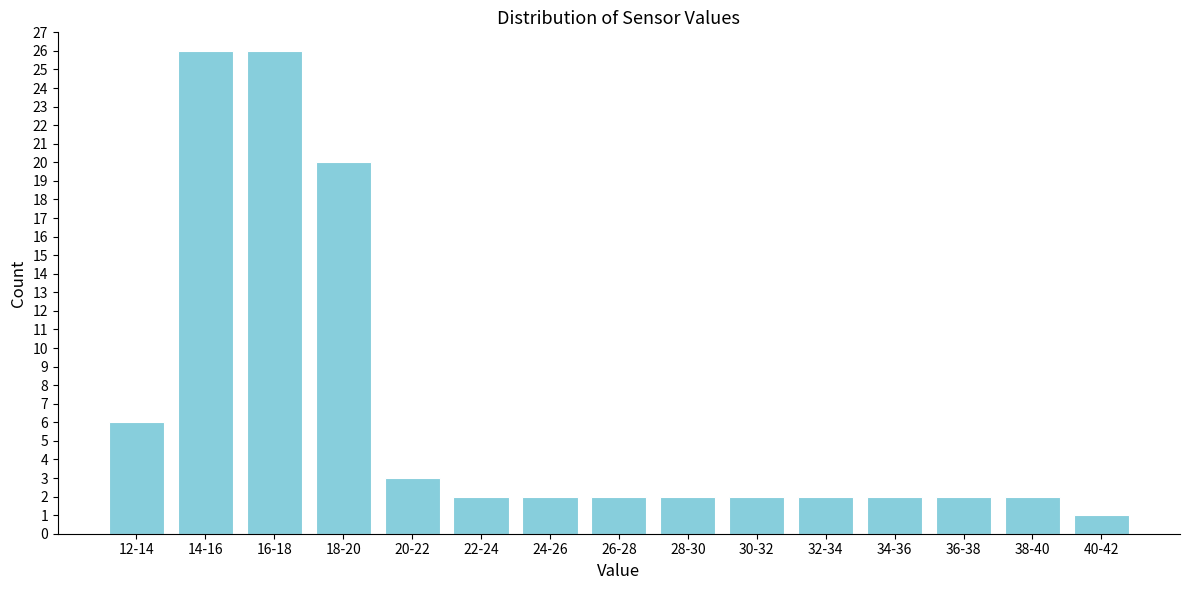

Reading right to left, transcribe all the data shown in this chart.

40-42=1	38-40=2	36-38=2	34-36=2	32-34=2	30-32=2	28-30=2	26-28=2	24-26=2	22-24=2	20-22=3	18-20=20	16-18=26	14-16=26	12-14=6